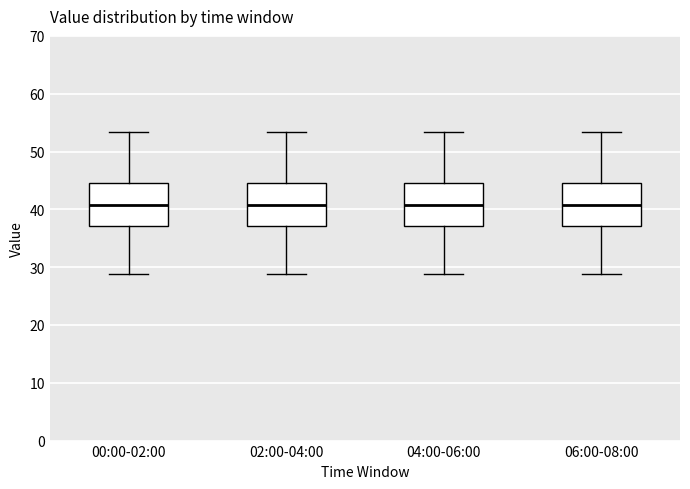

Reading left to right, transcribe this box plot: for each box, give where its median line is, the range the box spans, and where its two whiskers end, as read against the y-axis. The values are not printed on the chart, so give them approximately, as read against the axis.

00:00-02:00: median 41, box 37 to 45, whiskers 29 to 53
02:00-04:00: median 41, box 37 to 45, whiskers 29 to 53
04:00-06:00: median 41, box 37 to 45, whiskers 29 to 53
06:00-08:00: median 41, box 37 to 45, whiskers 29 to 53